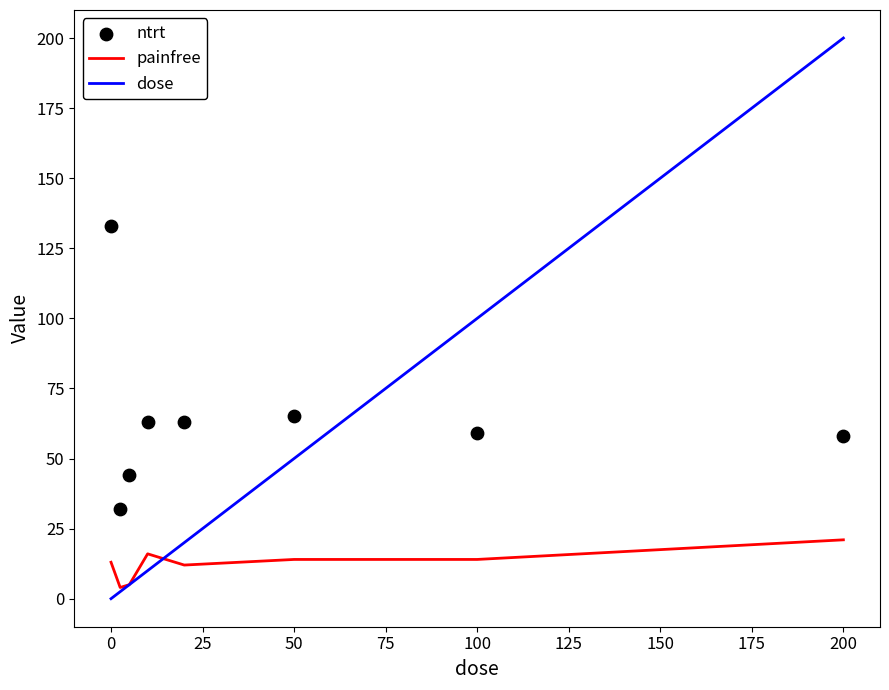

Which series reaches the maximum Y coordinate?

dose